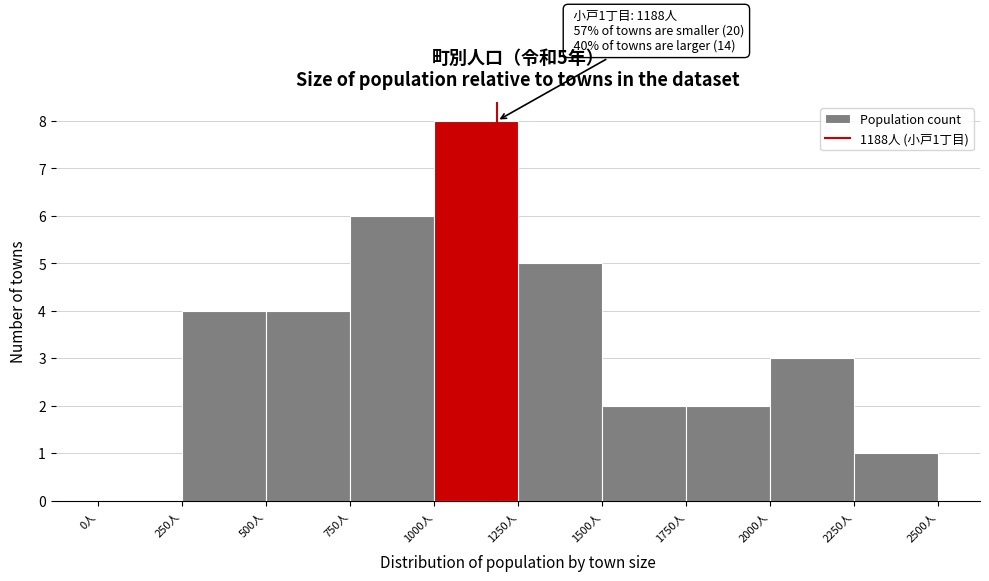

Over which range of the x-axis is the bar tallest?

1000 to 1250